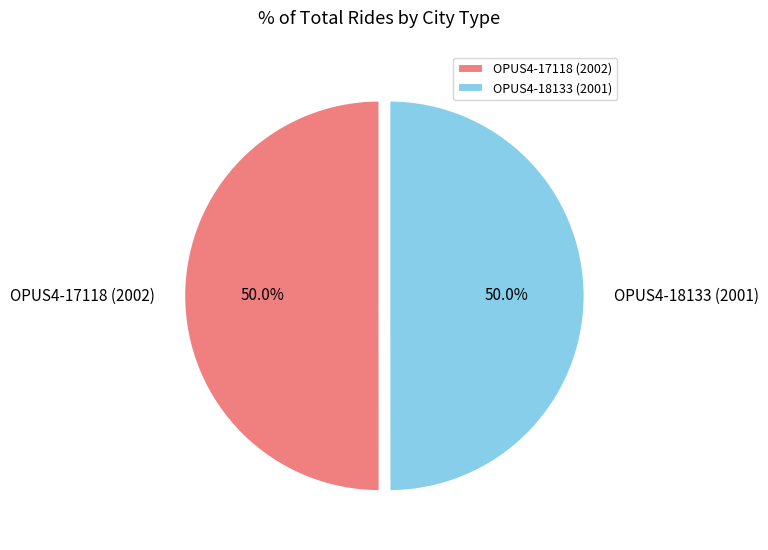

True or false: OPUS4-17118 (2002) accounts for 50% of the total.

True